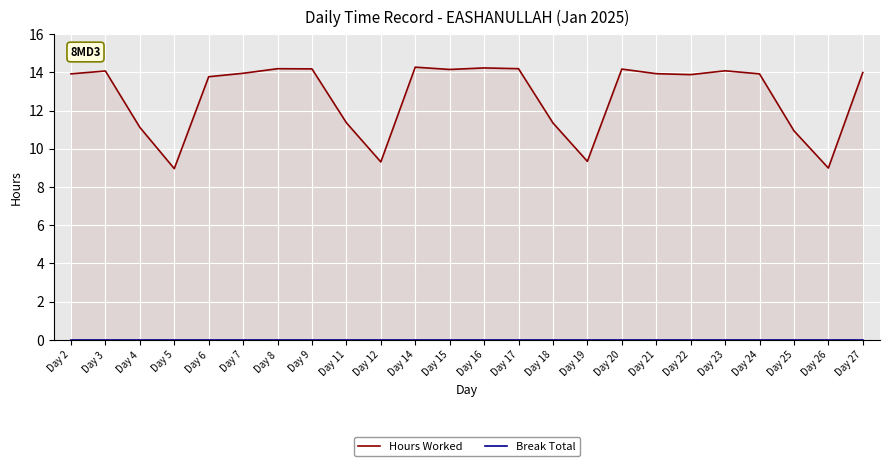

At which label does Break Total reach its peak?

Day 2